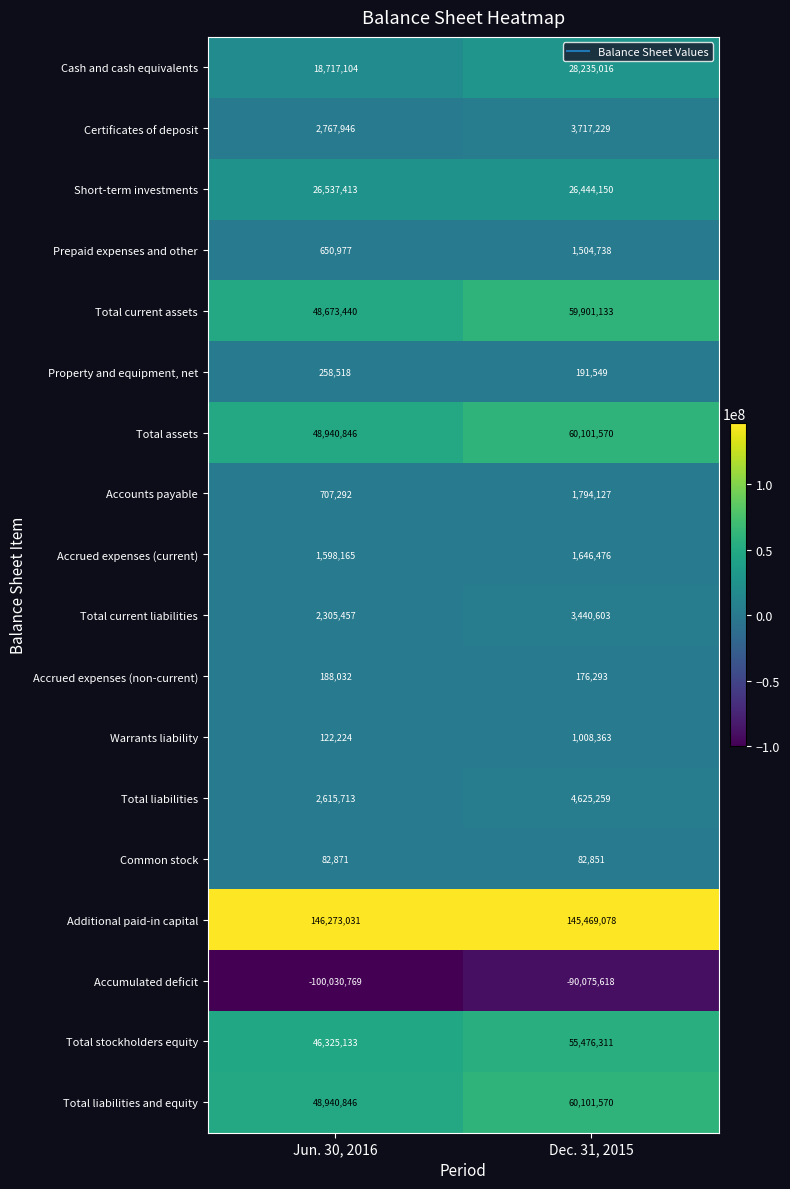

What value does the Common stock series have at Dec. 31, 2015?

82851